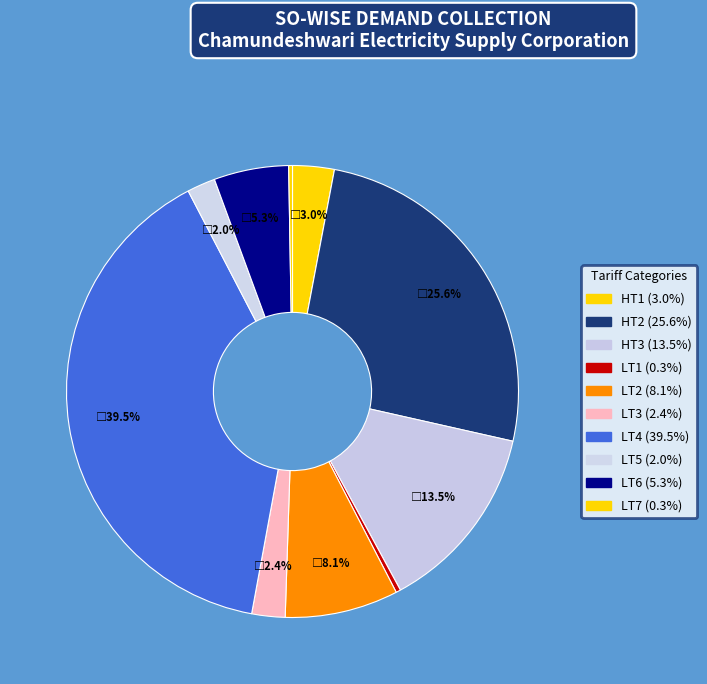

How many segments does this pie chart have?

10